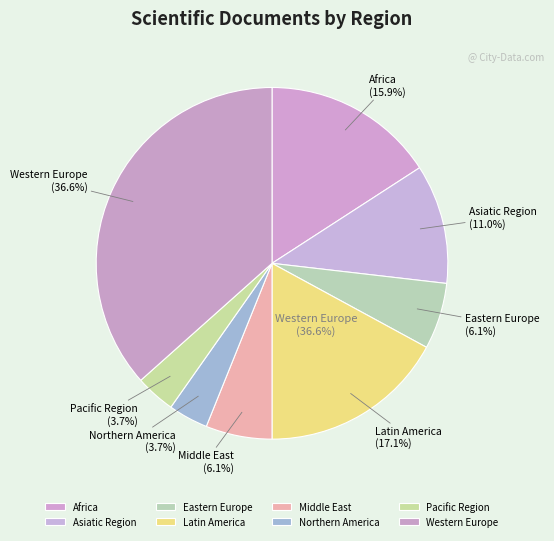

What percentage is NOT represented by Africa?

84.1%